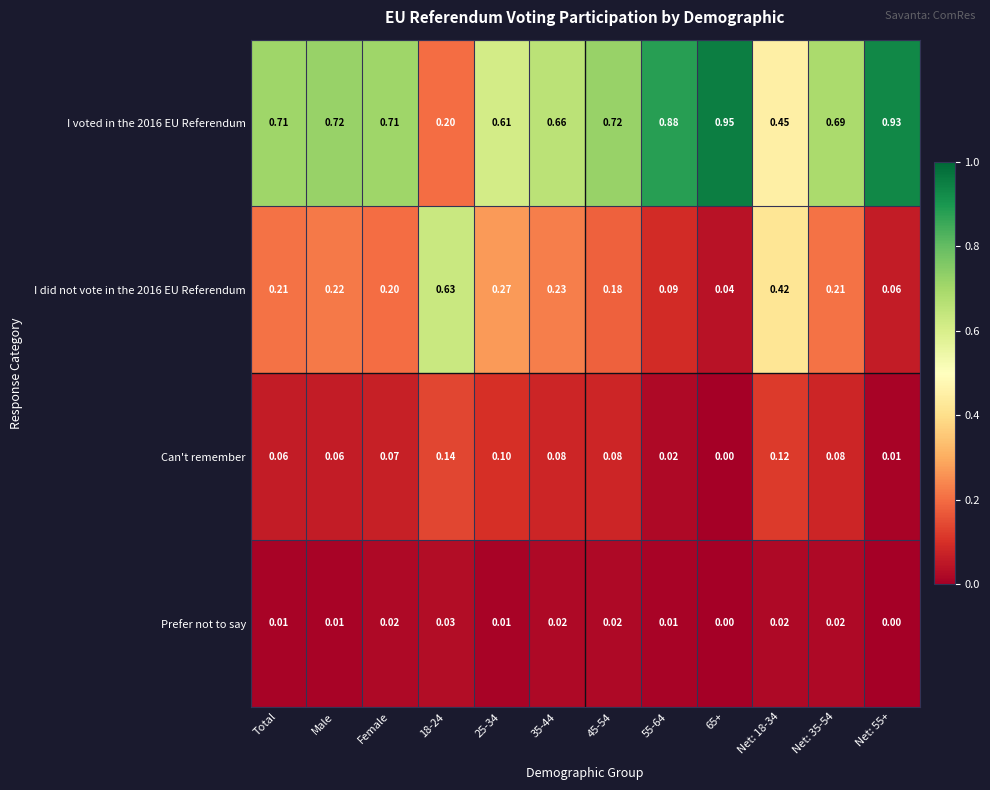

Is the value of I did not vote in the 2016 EU Referendum at 45-54 greater than the value of Prefer not to say at Male?

Yes